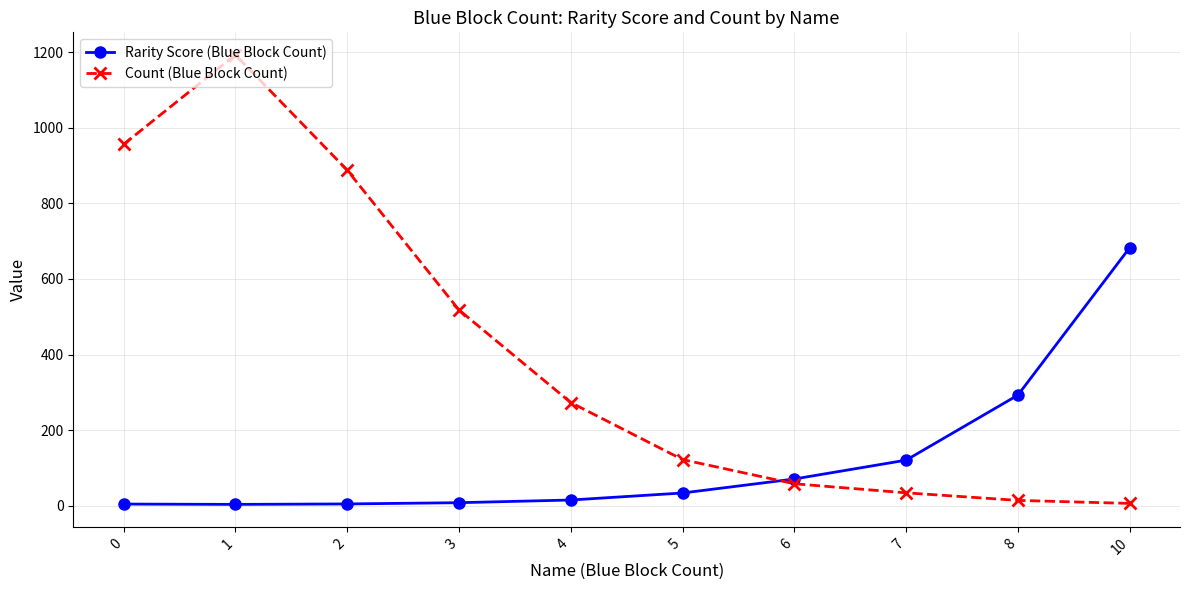

Rank the series at 0 from highest to lowest value.

Count (Blue Block Count), Rarity Score (Blue Block Count)